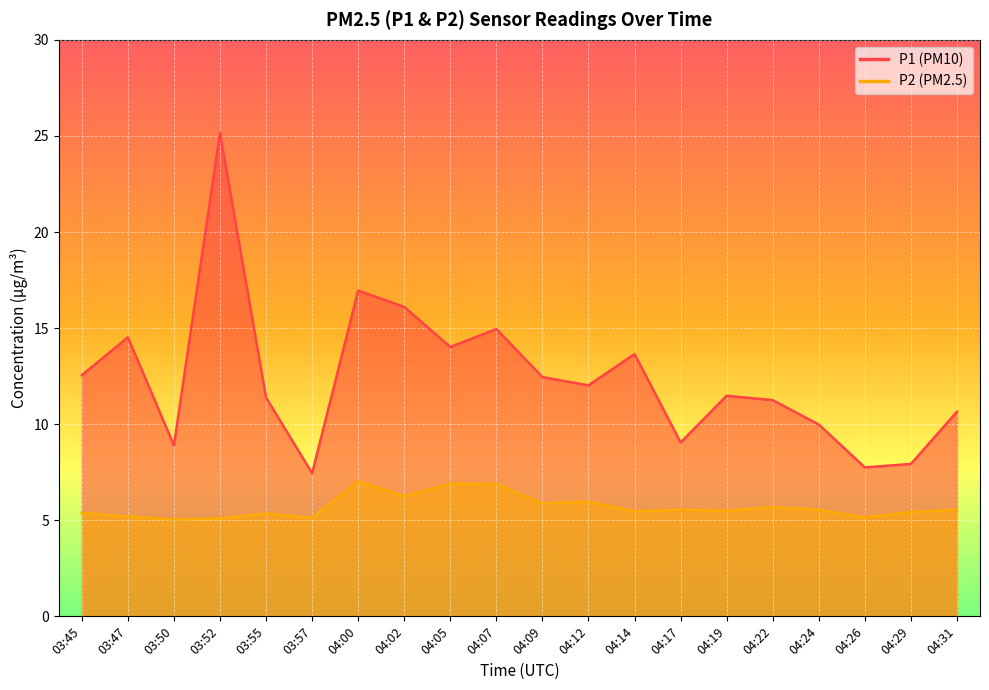

The value of P2 at 04:00 is 7.0. True or false?

True